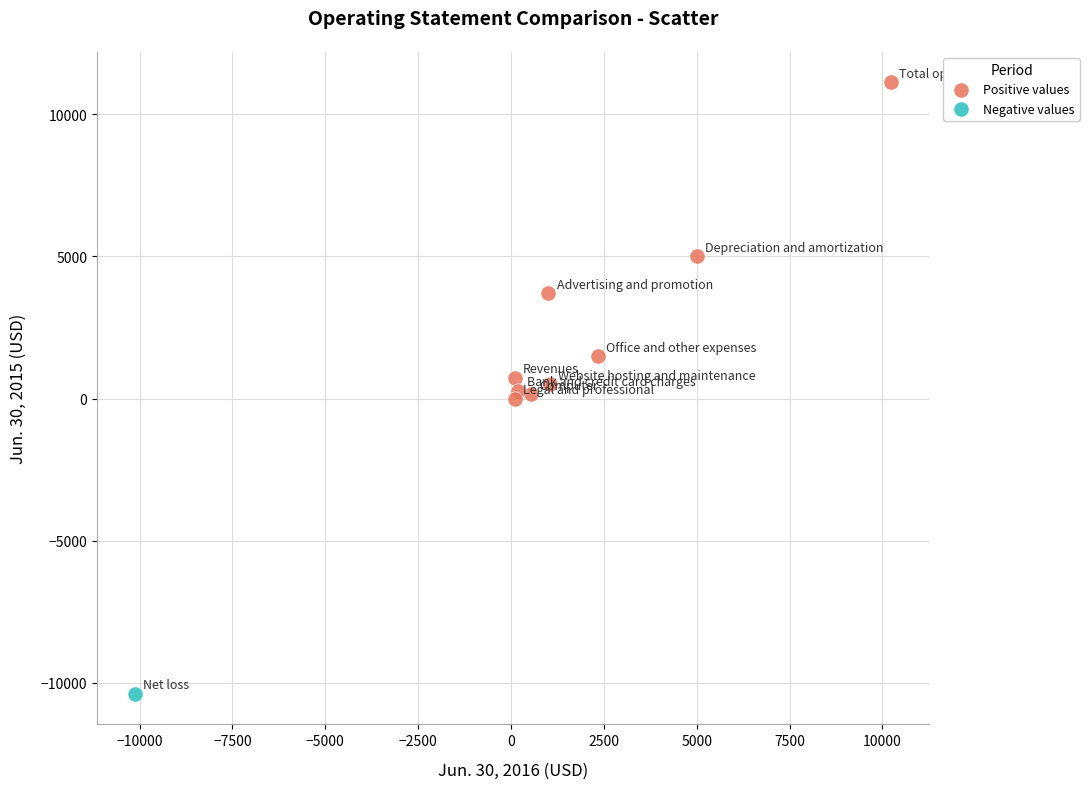

What are all the series names shown in the legend?

Positive values, Negative values